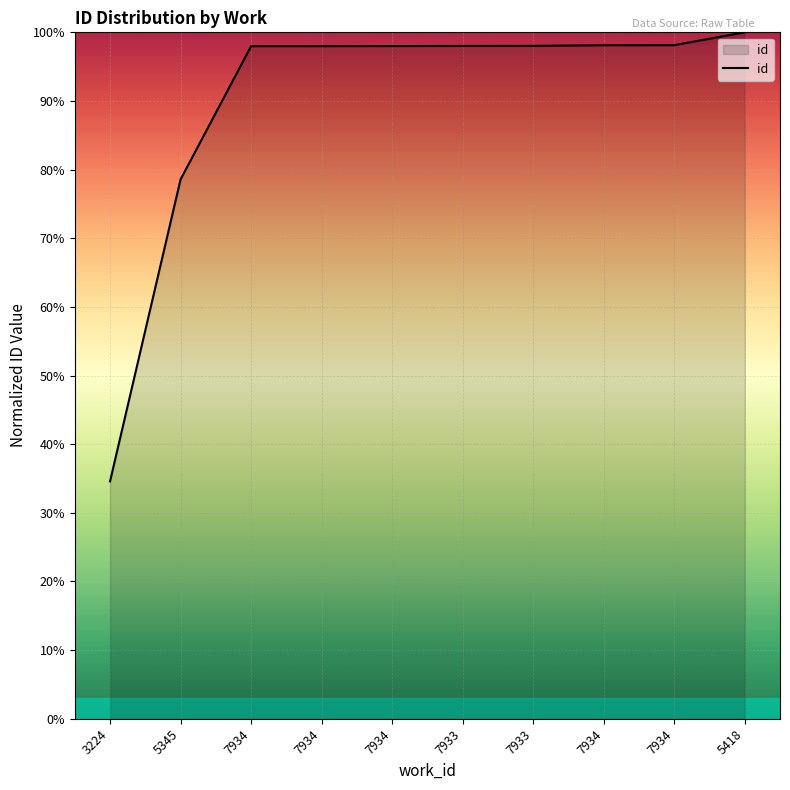

How many lines are shown in the chart?

1